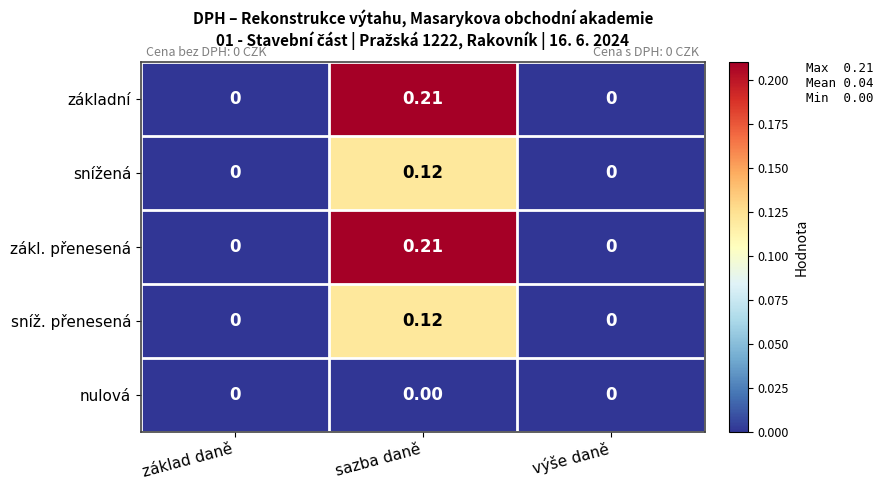

Is the value of zákl. přenesená at sazba daně greater than the value of nulová at výše daně?

Yes